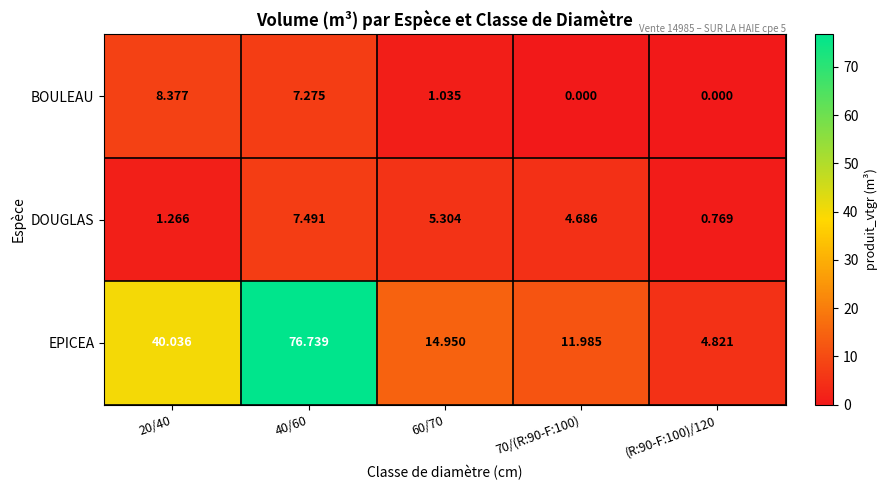

Count the number of categories in the chart.

5